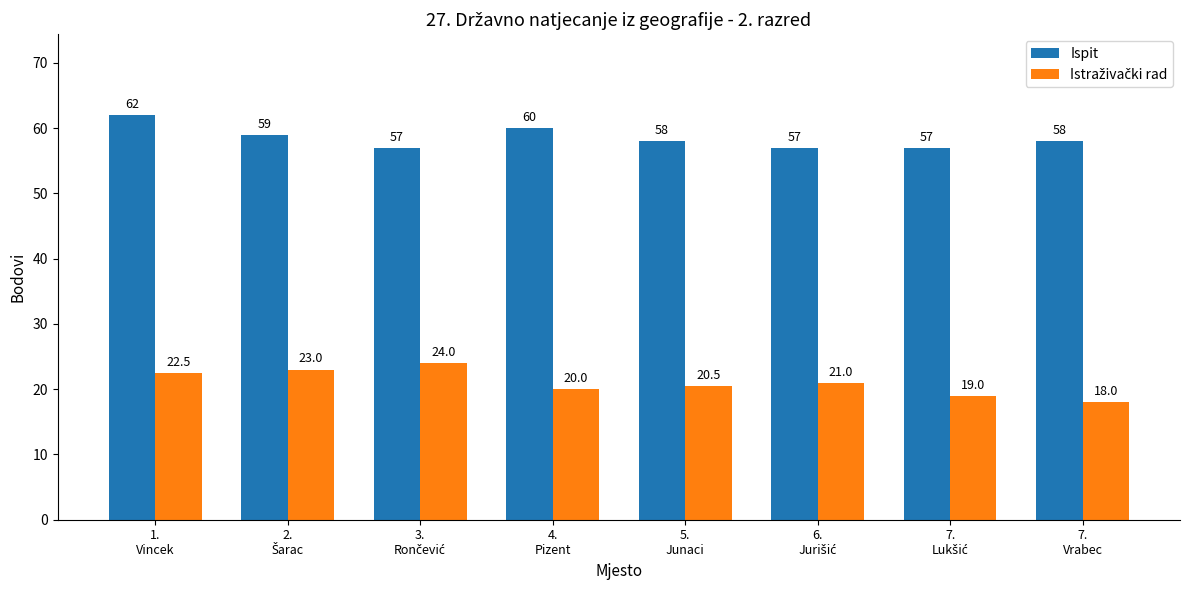

What is the minimum value shown in the chart?

18.0